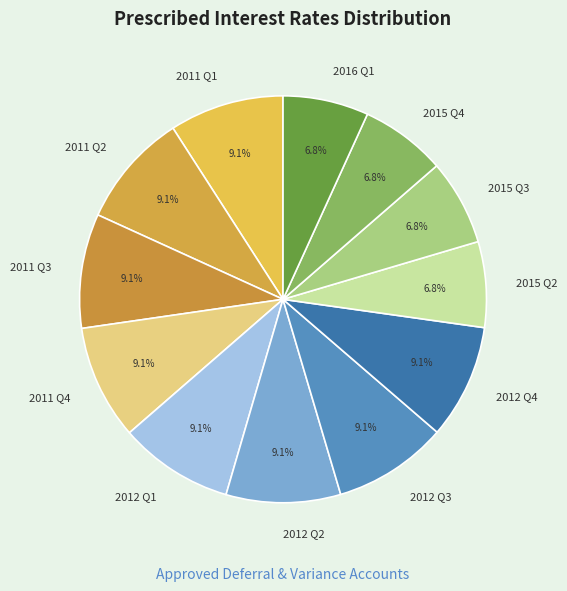

What percentage is NOT represented by 2012 Q2?

90.9%